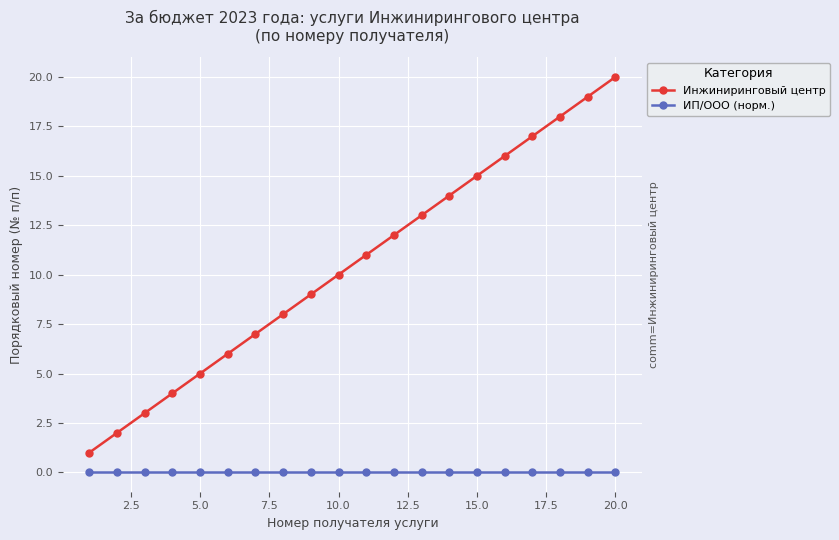

True or false: ИП/ООО (норм.) and Инжиниринговый центр cross at least once.

False